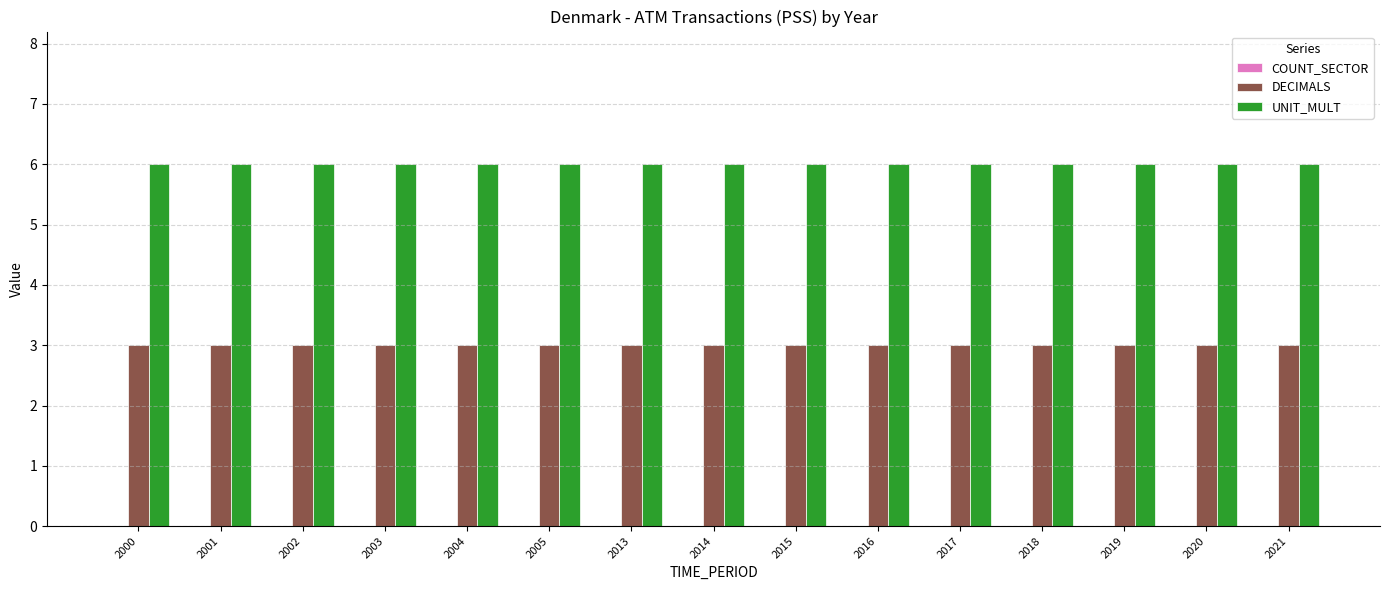

What is the sum of all UNIT_MULT values?

90